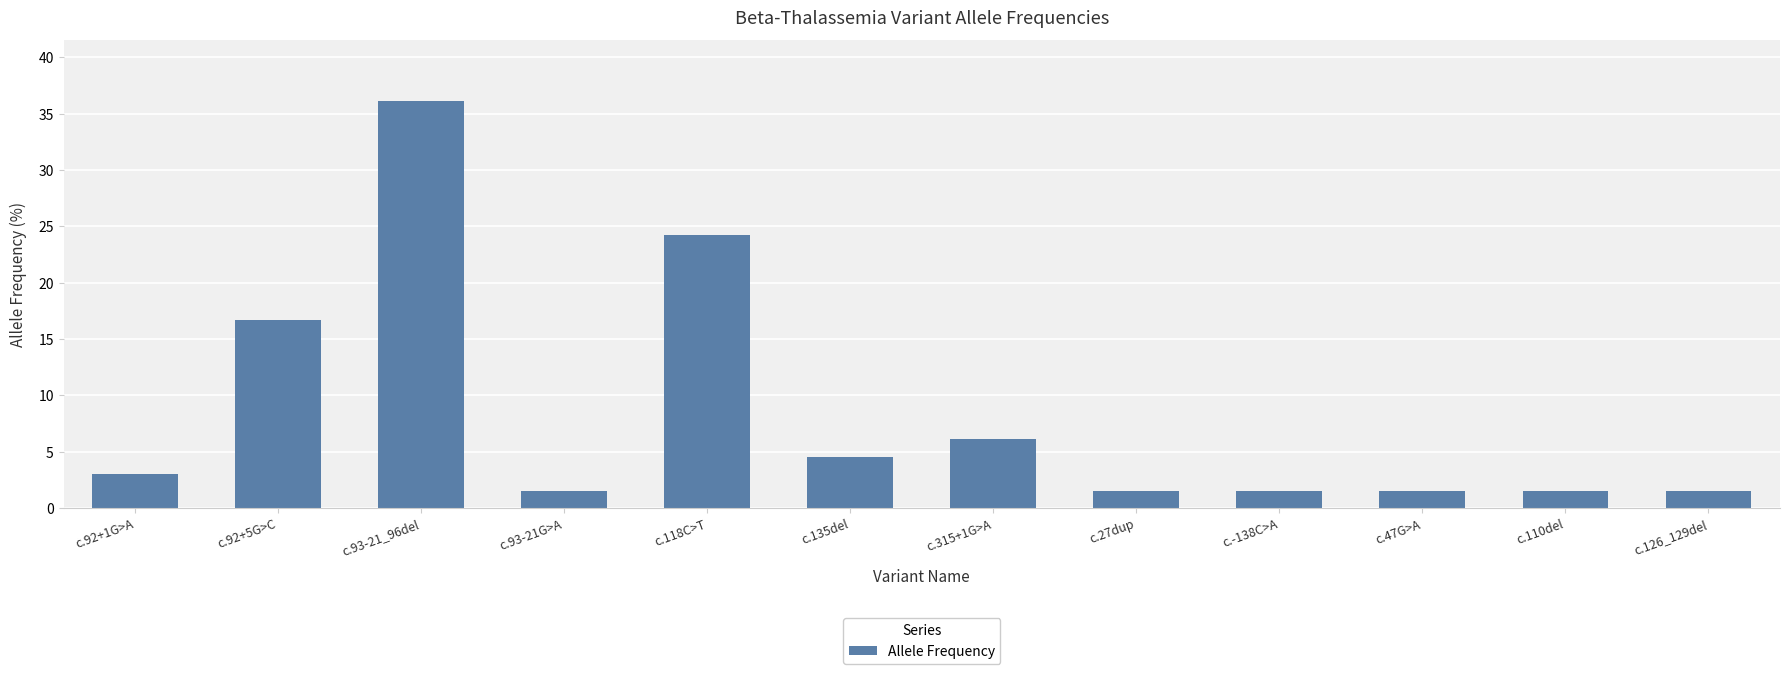

Where is the data nearest to the value 18?

c.92+5G>C